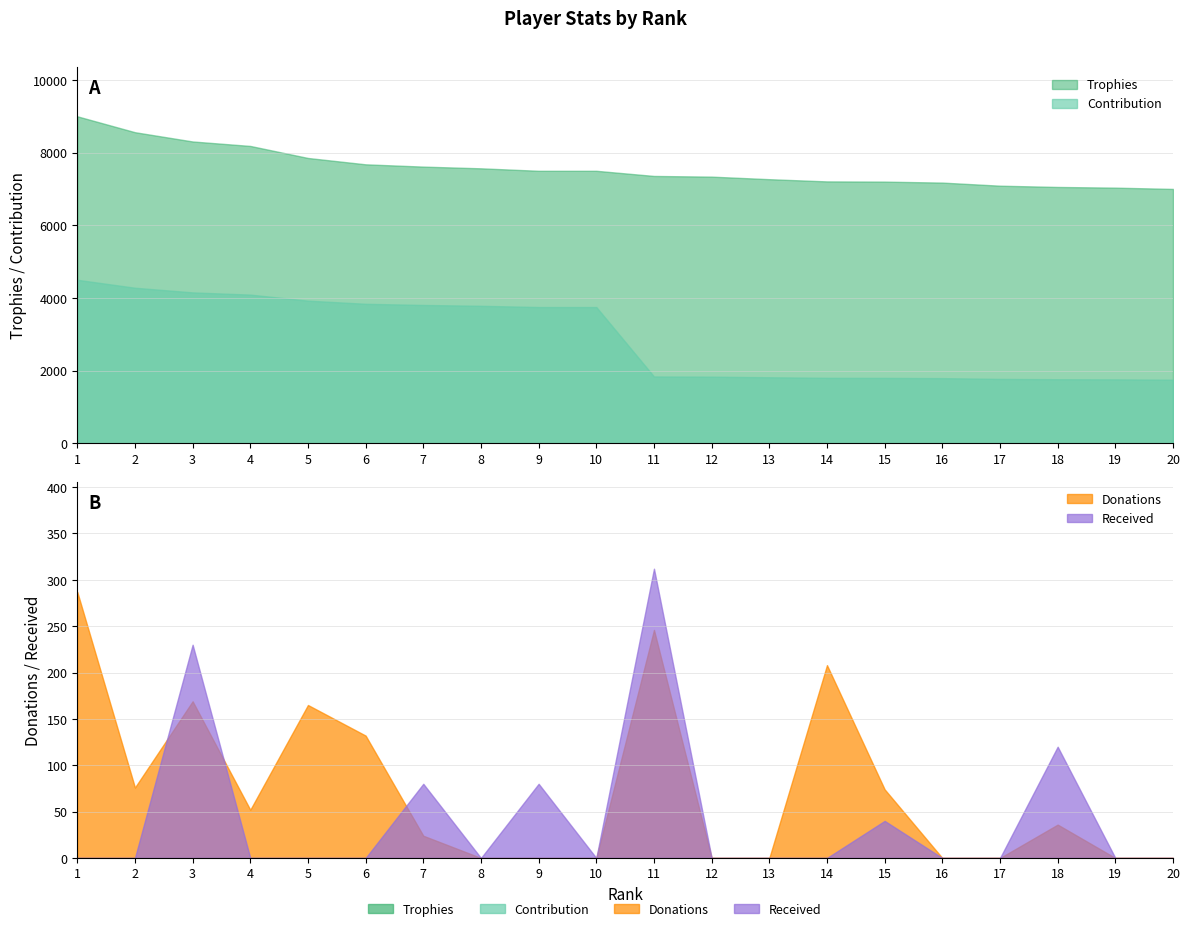

Between 3 and 1, which is larger?

1